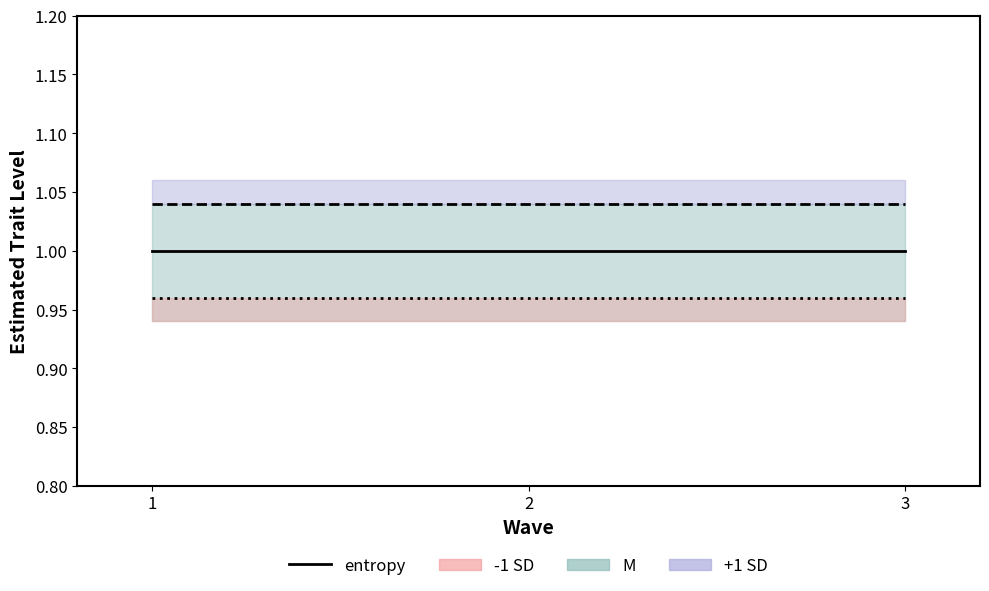

Is the value of +1 SD line at 3 greater than the value of -1 SD line at 1?

Yes